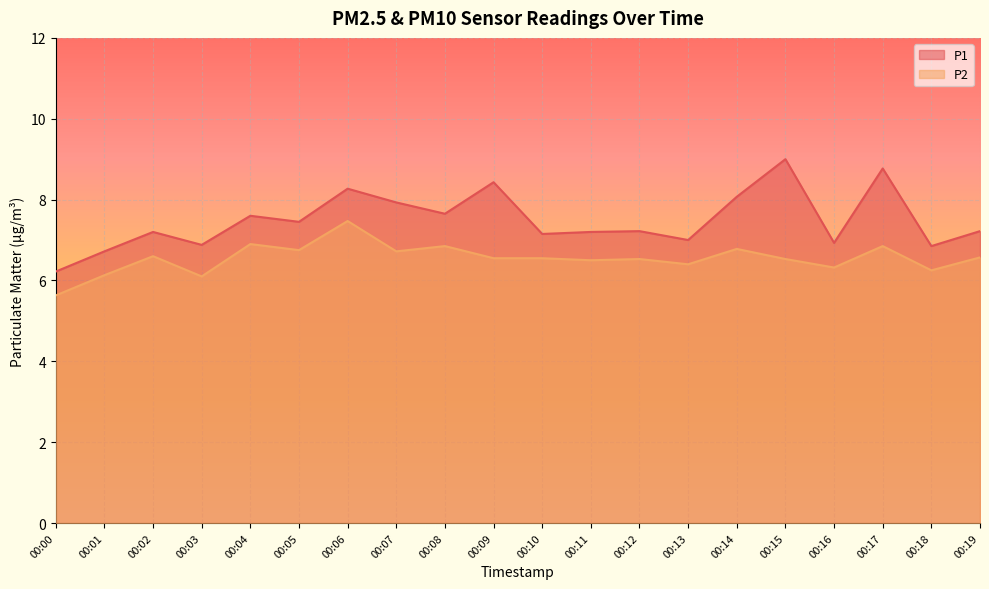

Which series changed the most between 00:04 and 00:18?

P1